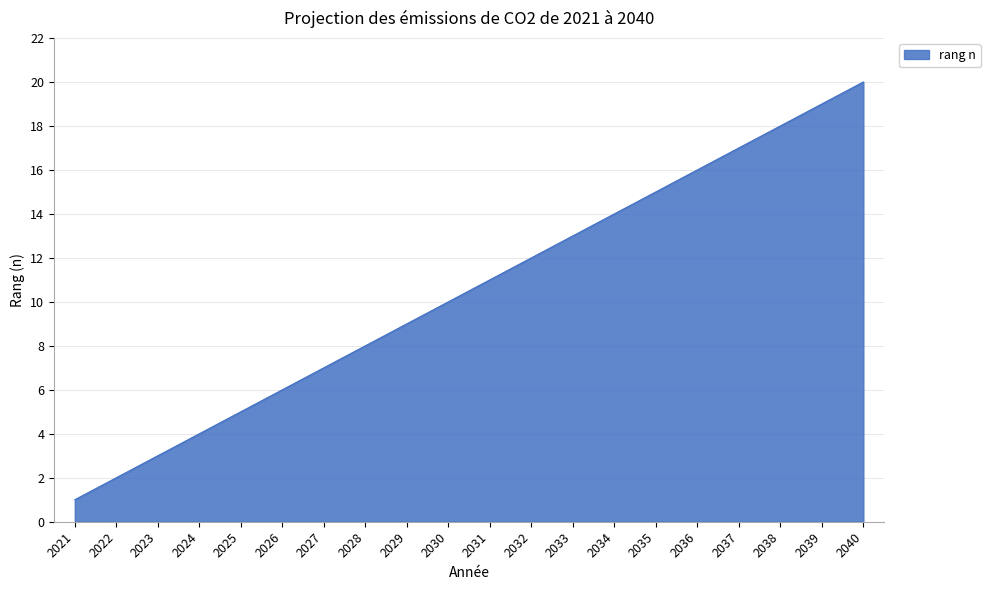

What is the difference between the values at 2022 and 2040?

18